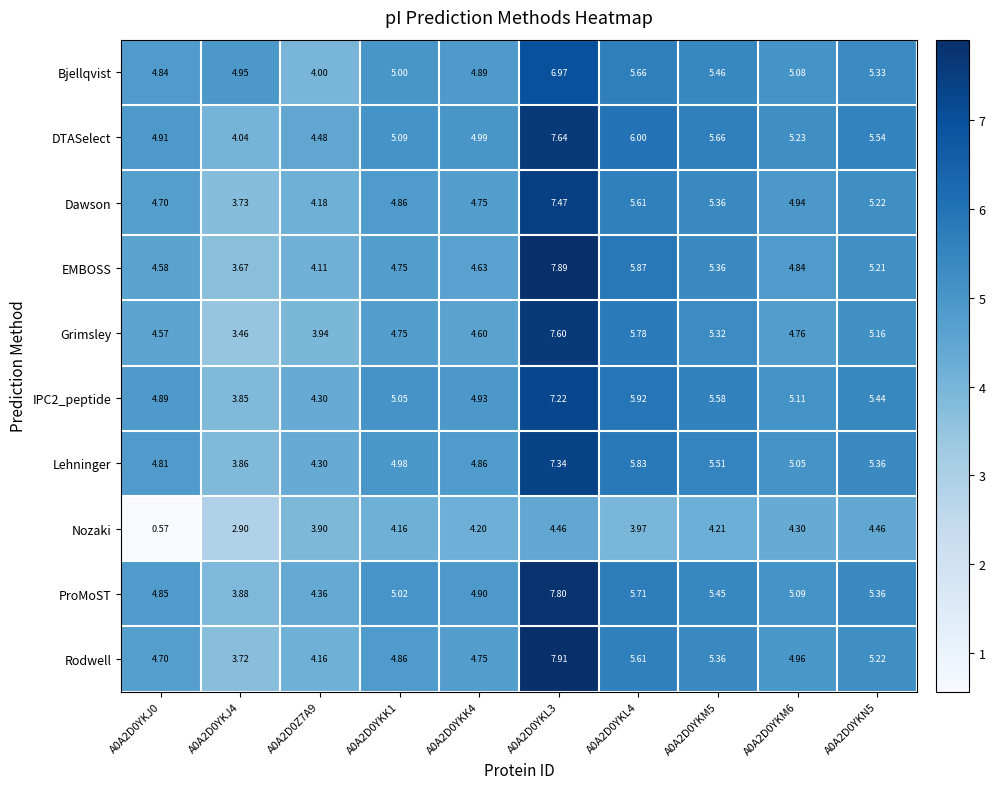

Between A0A2D0YKK4 and A0A2D0YKM6, which series saw the biggest shift?

DTASelect